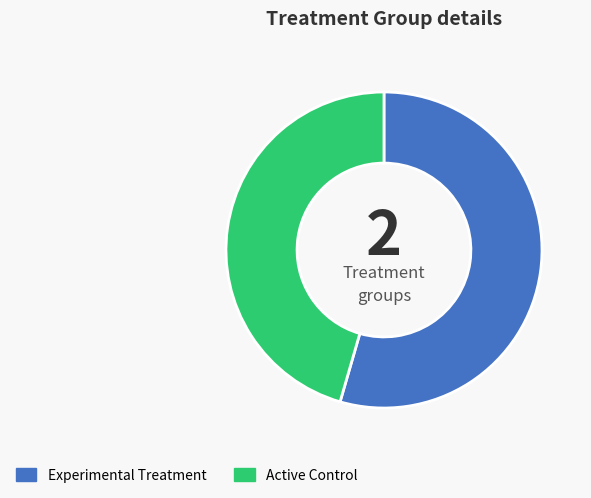

How many segments does this pie chart have?

2